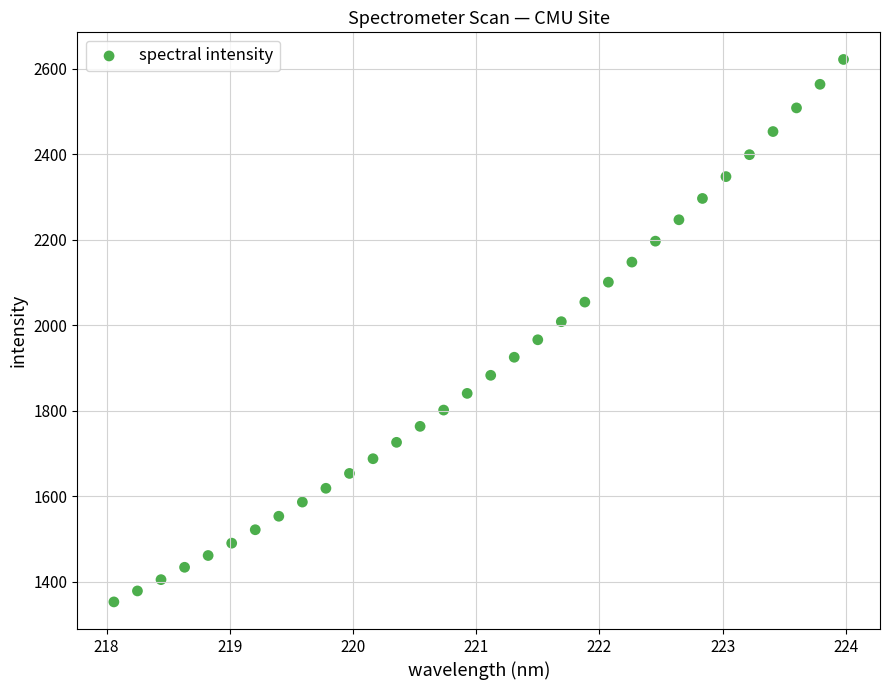

What is the range of X values (max minus min)?

5.9